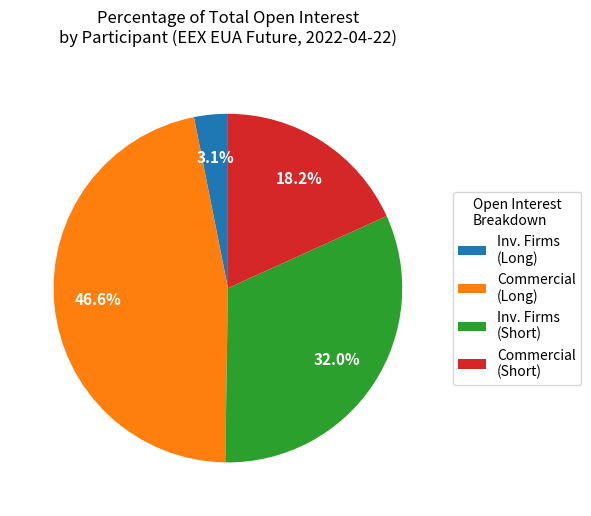

Count the number of slices in the pie.

4